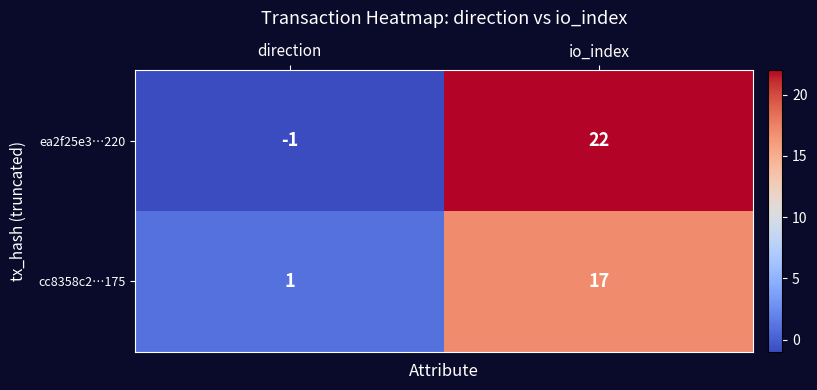

Which series has the largest range (max minus min)?

ea2f25e3…220